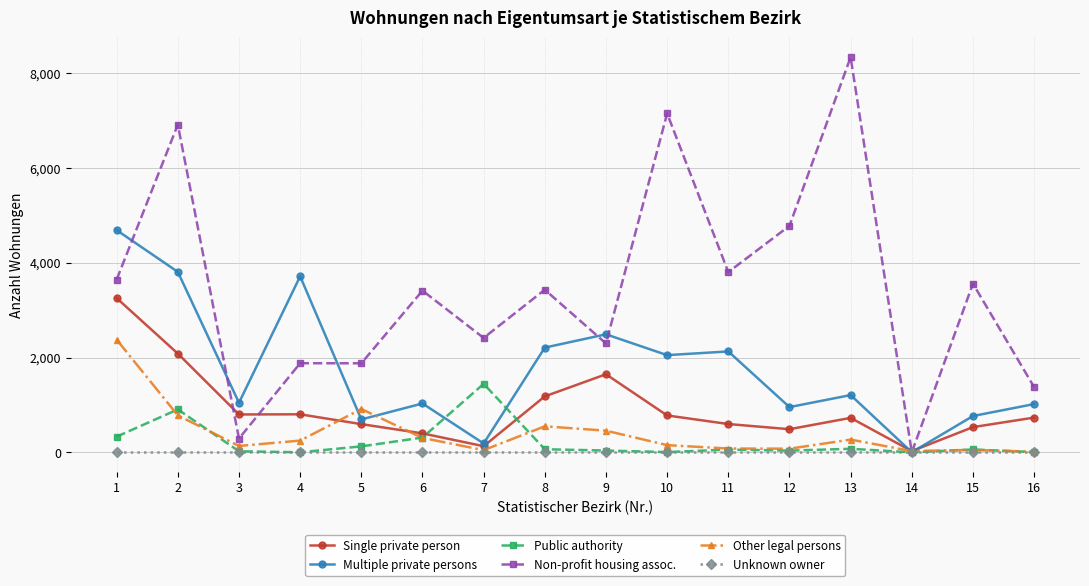

Which series changed the most between 9 and 13?

Non-profit housing assoc.